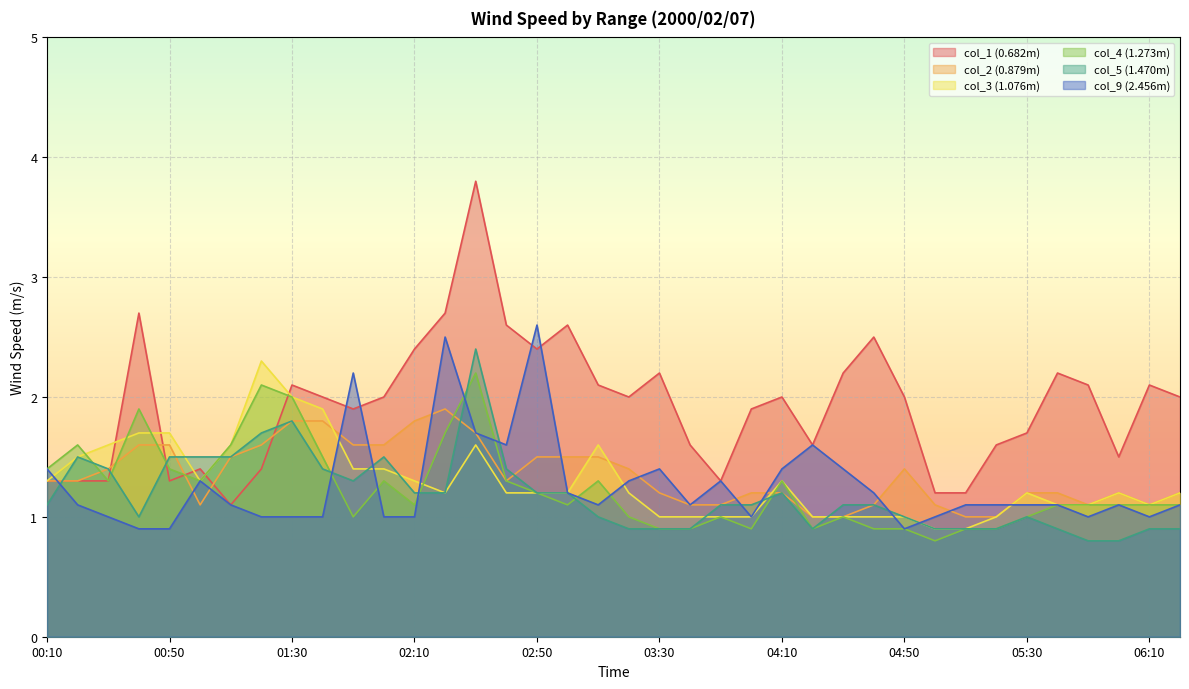

How many data points in col_2 (0.879m) are above 1?

34